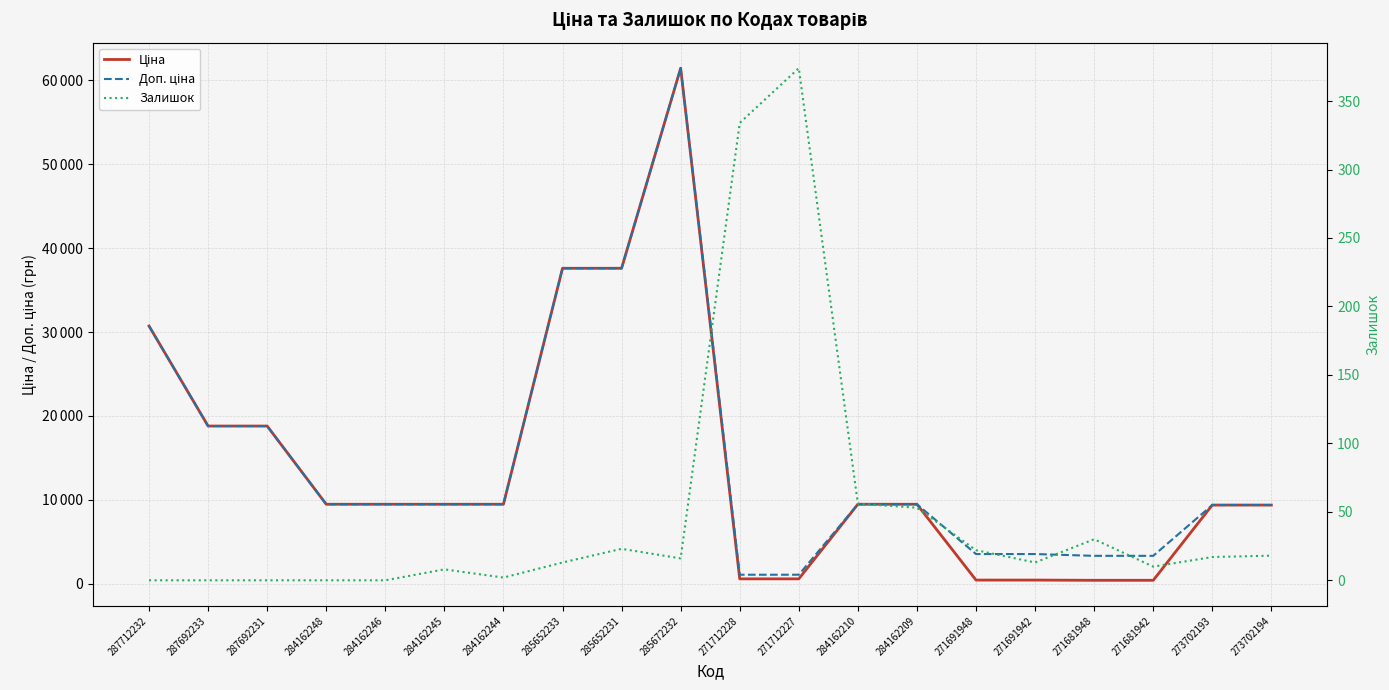

What is the difference between the second highest and second lowest values in the Доп. ціна series?

36512.0